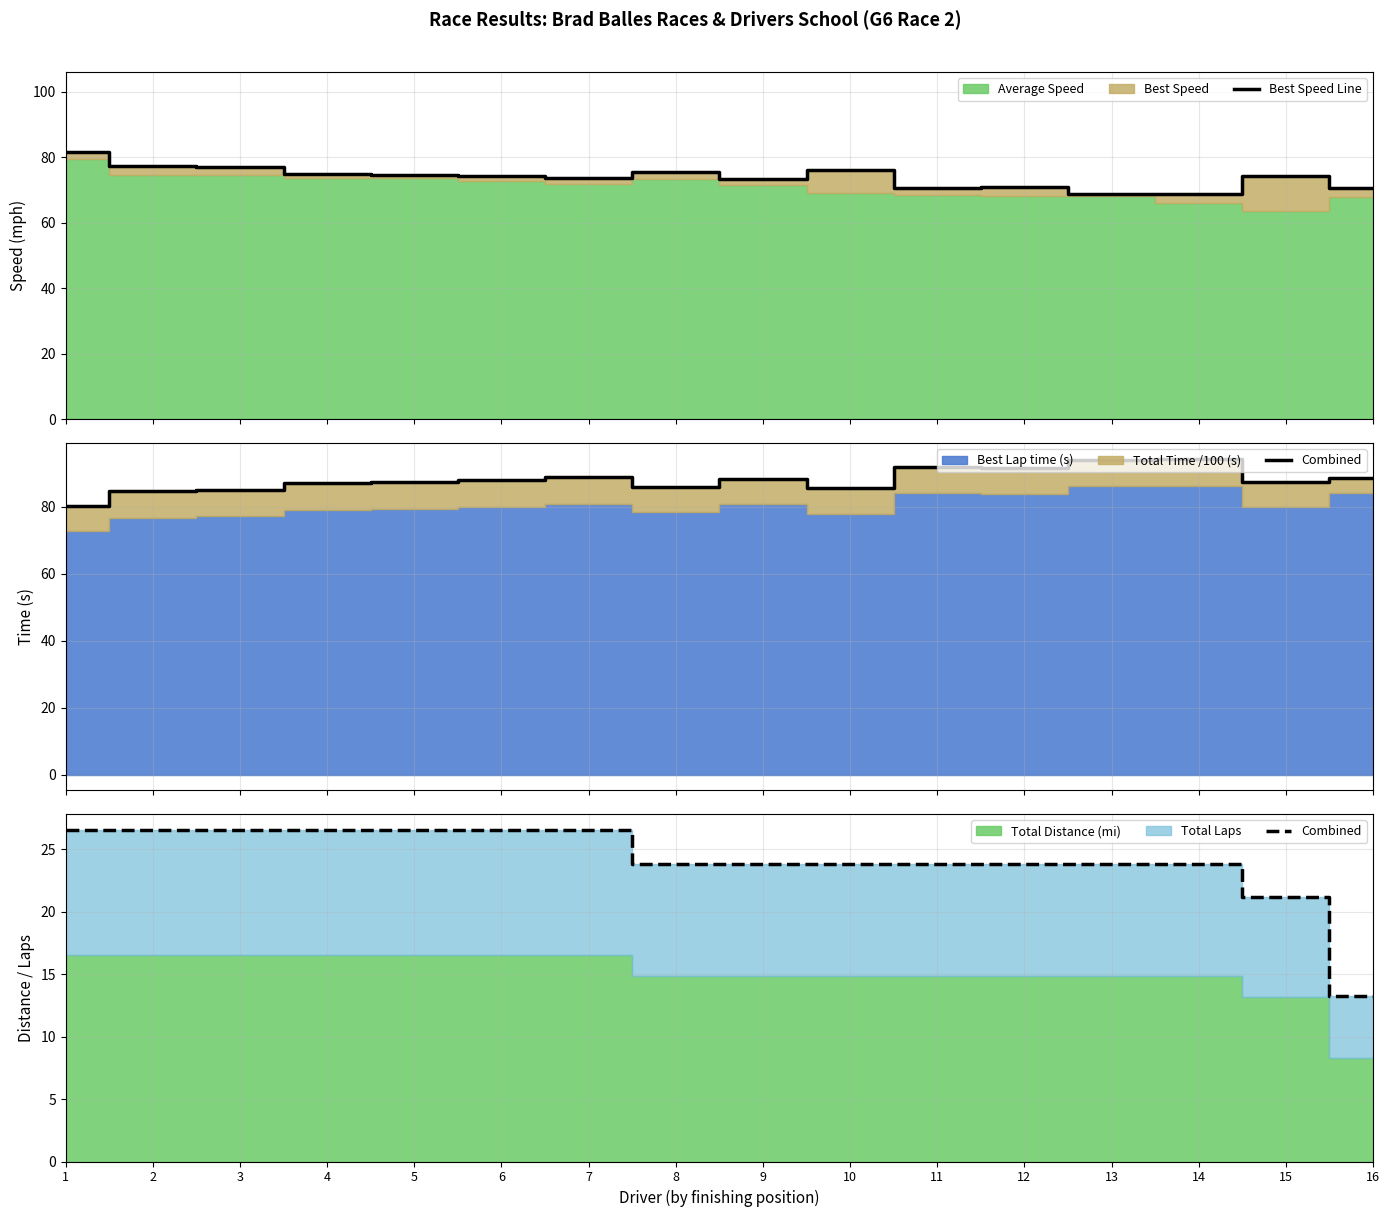

Which category has the highest value across all series?

1